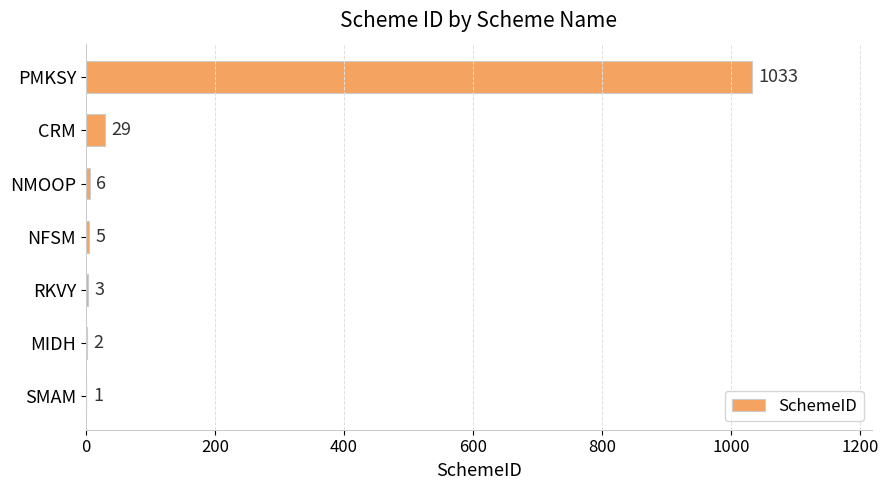

Which has a higher value, NMOOP or MIDH?

NMOOP